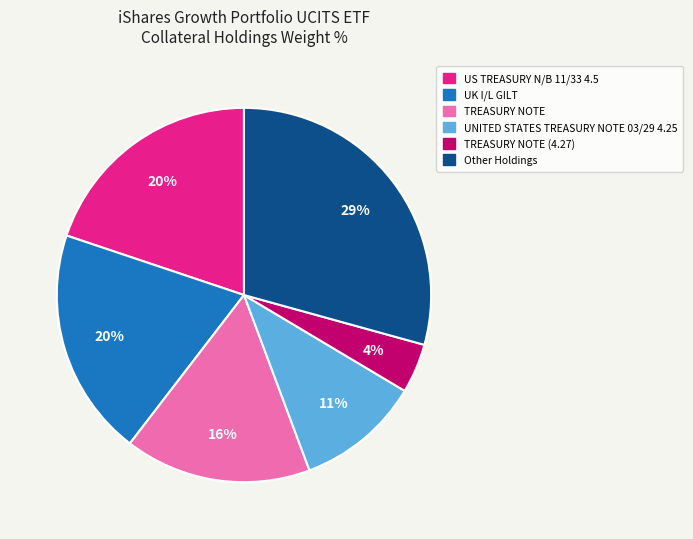

Is there a majority slice in this chart?

No